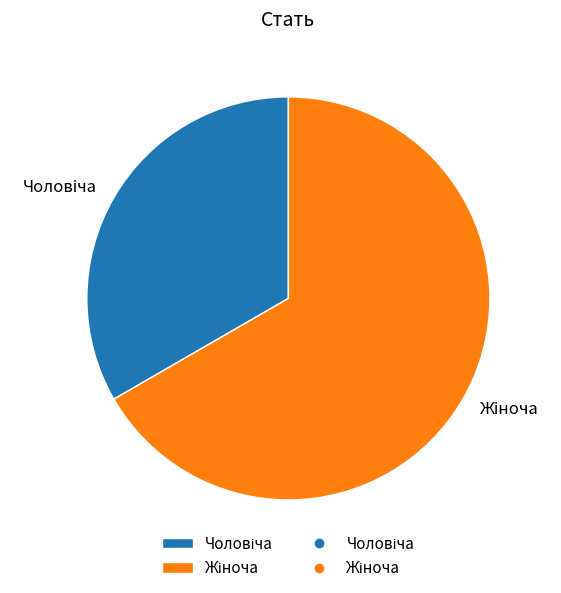

Does any single category account for the majority?

Yes